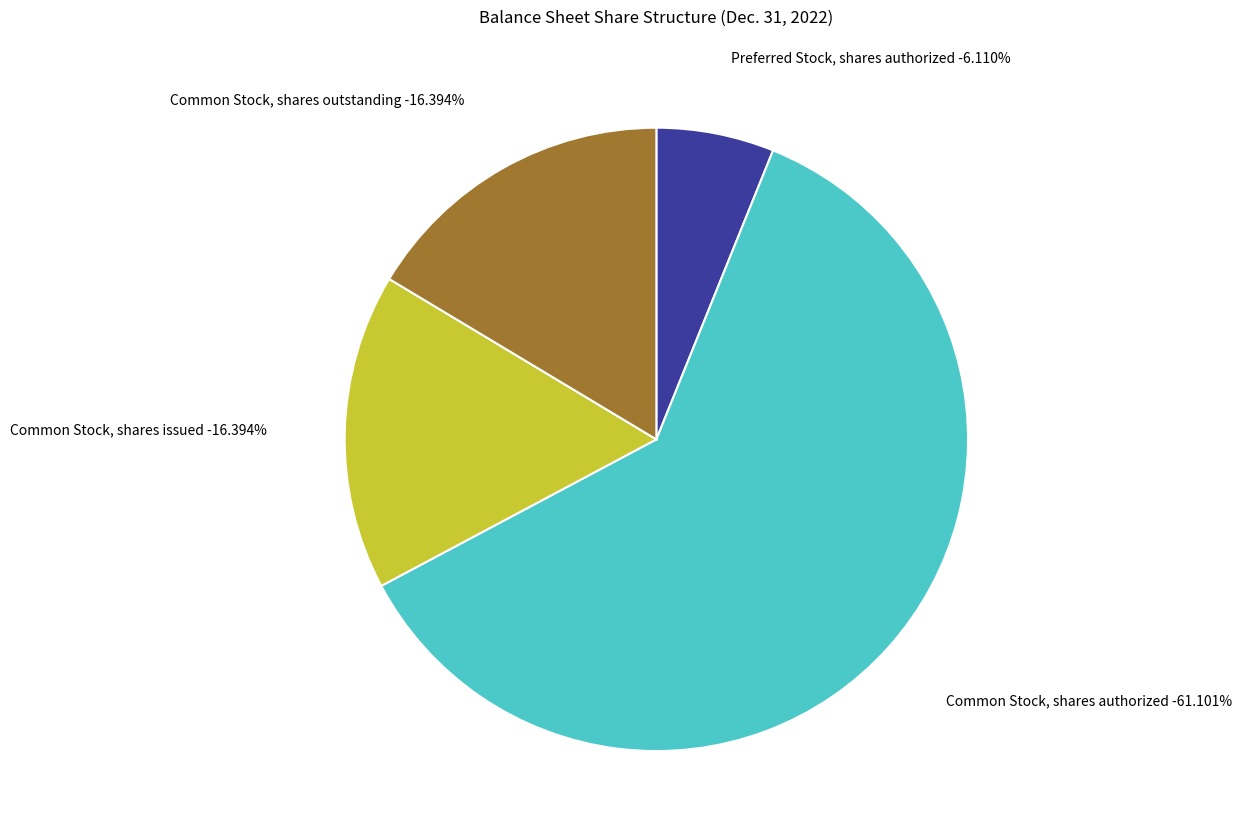

How many segments does this pie chart have?

4